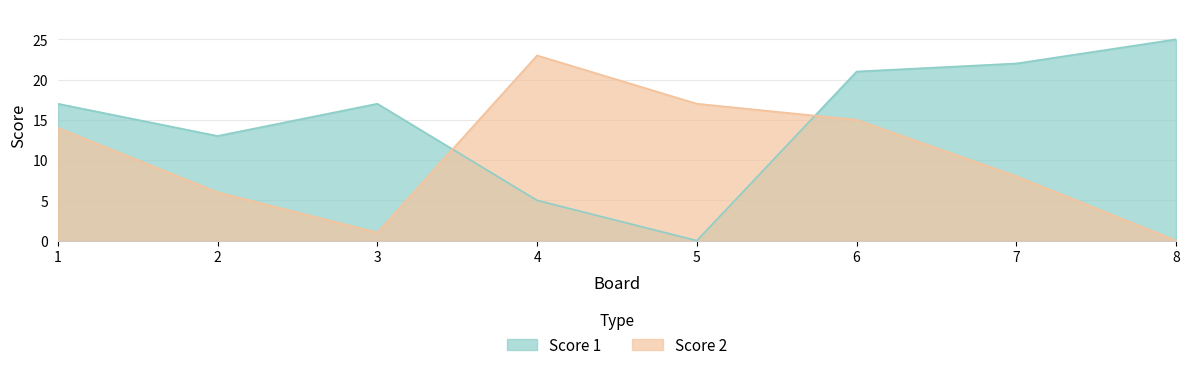

Reading left to right, transcribe all the data shown in this chart.

Score 1: 17	13	17	5	0	21	22	25
Score 2: 14	6	1	23	17	15	8	0